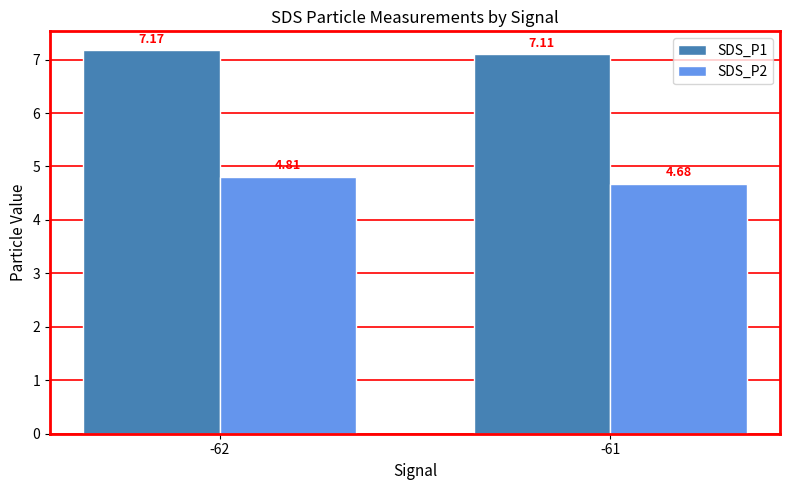

Which series has the largest total across all categories?

SDS_P1